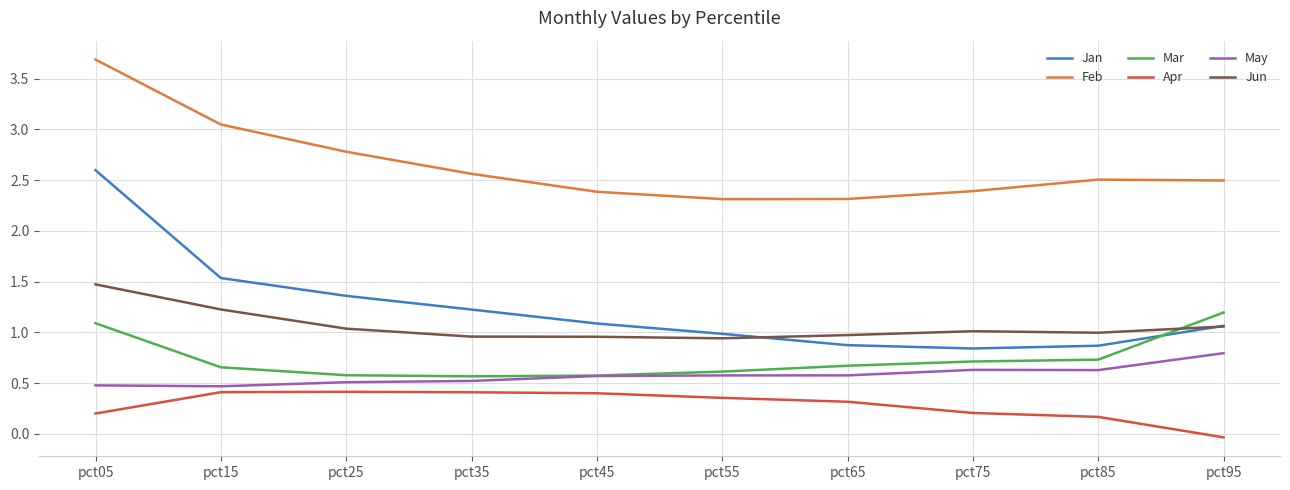

How many lines are shown in the chart?

6